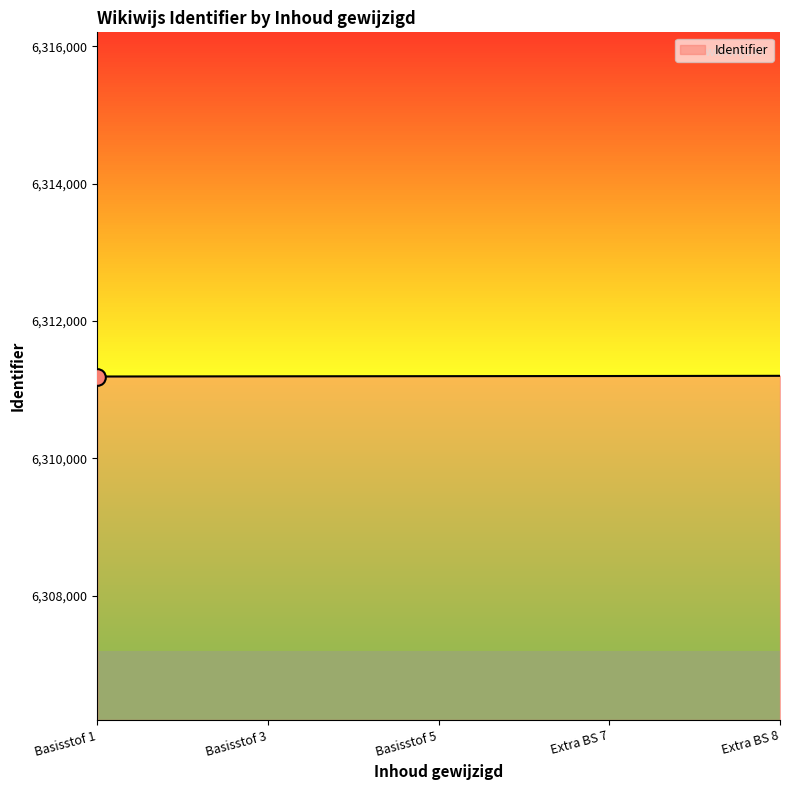

The value at Basisstof 1 is 6311193. True or false?

True